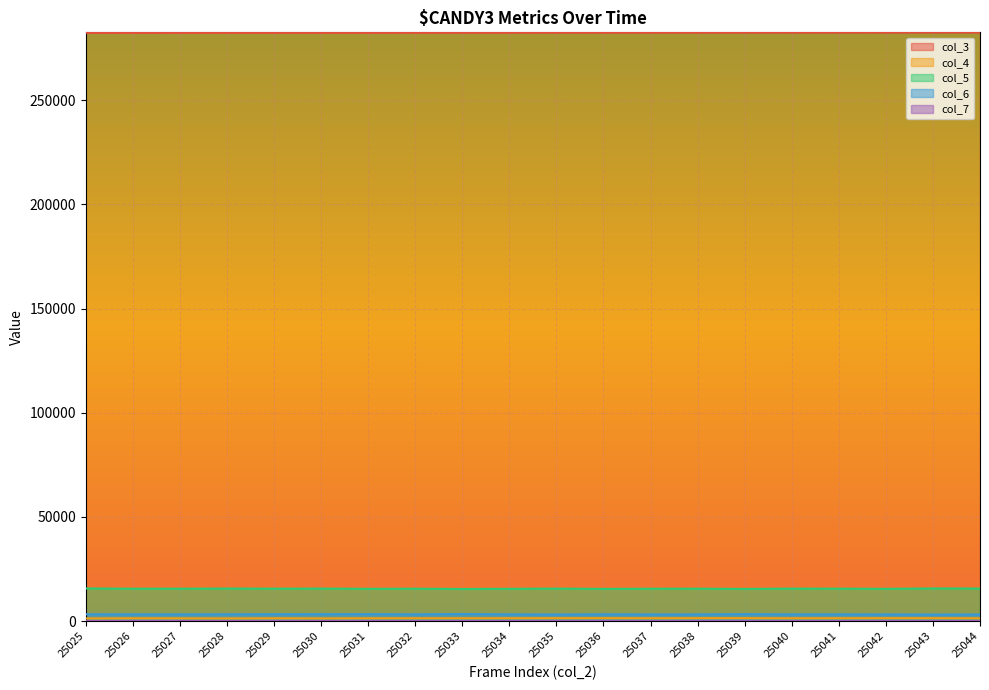

How many interior local peaks does the col_4 series have?

5